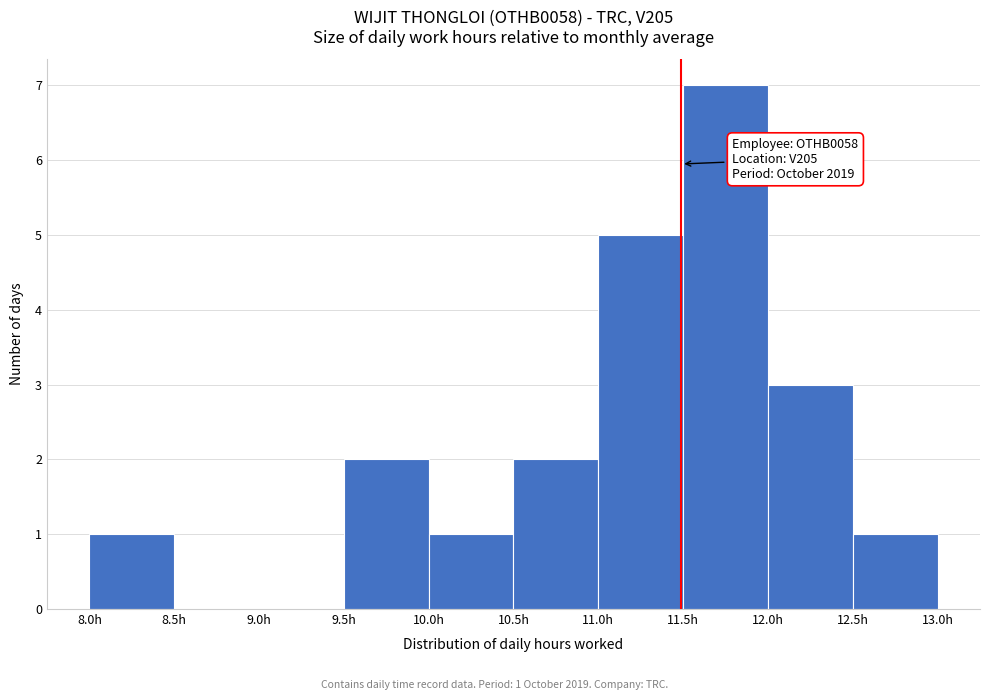

Which range on the x-axis has the tallest bar?

11.5 to 12.0